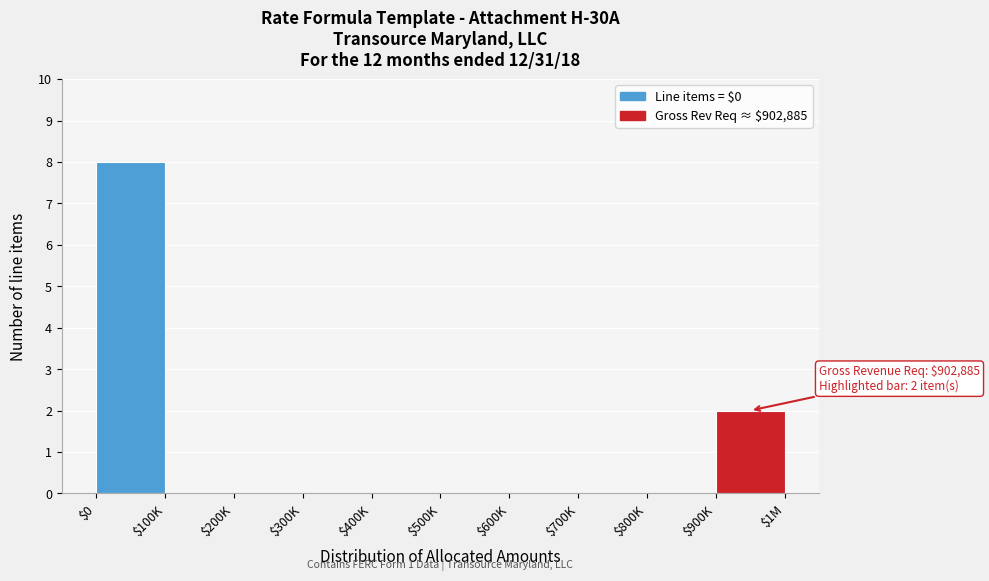

At which label is the value closest to 4?

$900K